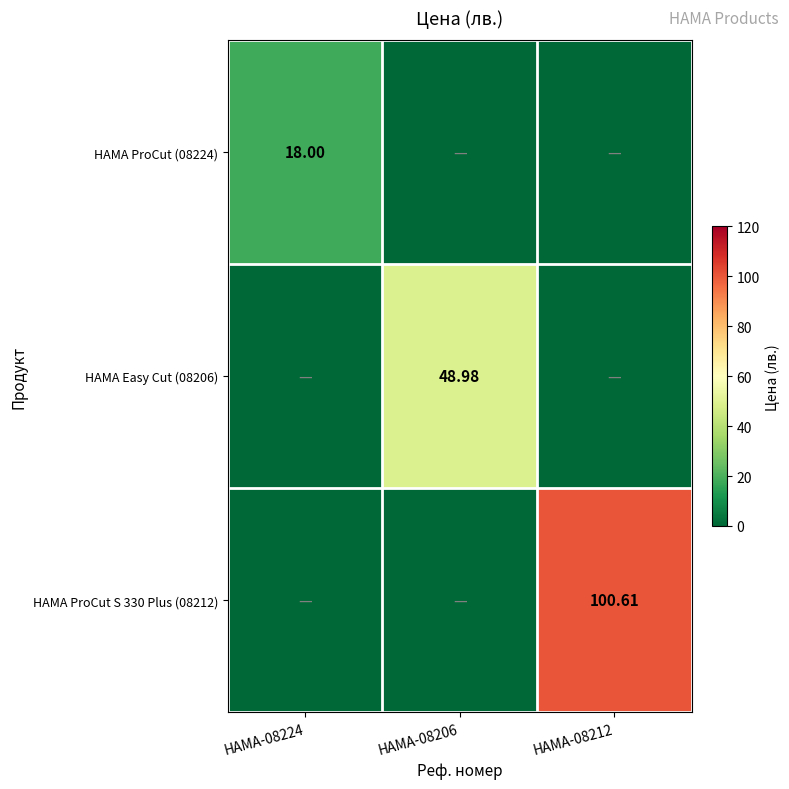

What is the difference between the HAMA ProCut (08224) values at HAMA-08224 and HAMA-08212?

18.0